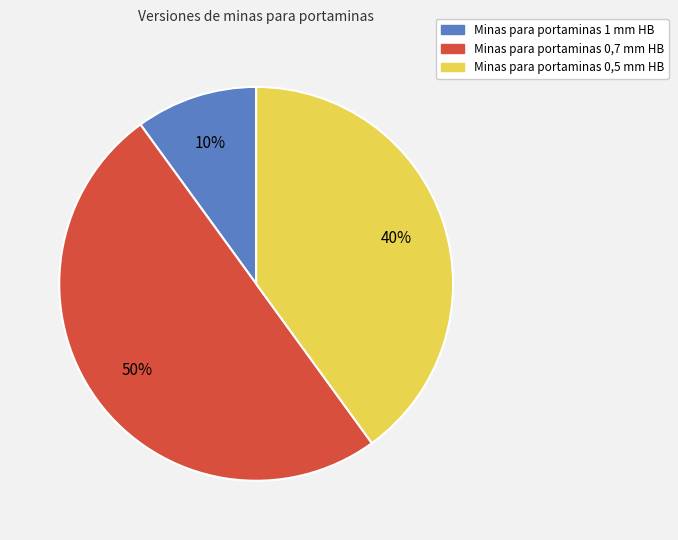

True or false: Minas para portaminas 0,7 mm HB accounts for 50% of the total.

True